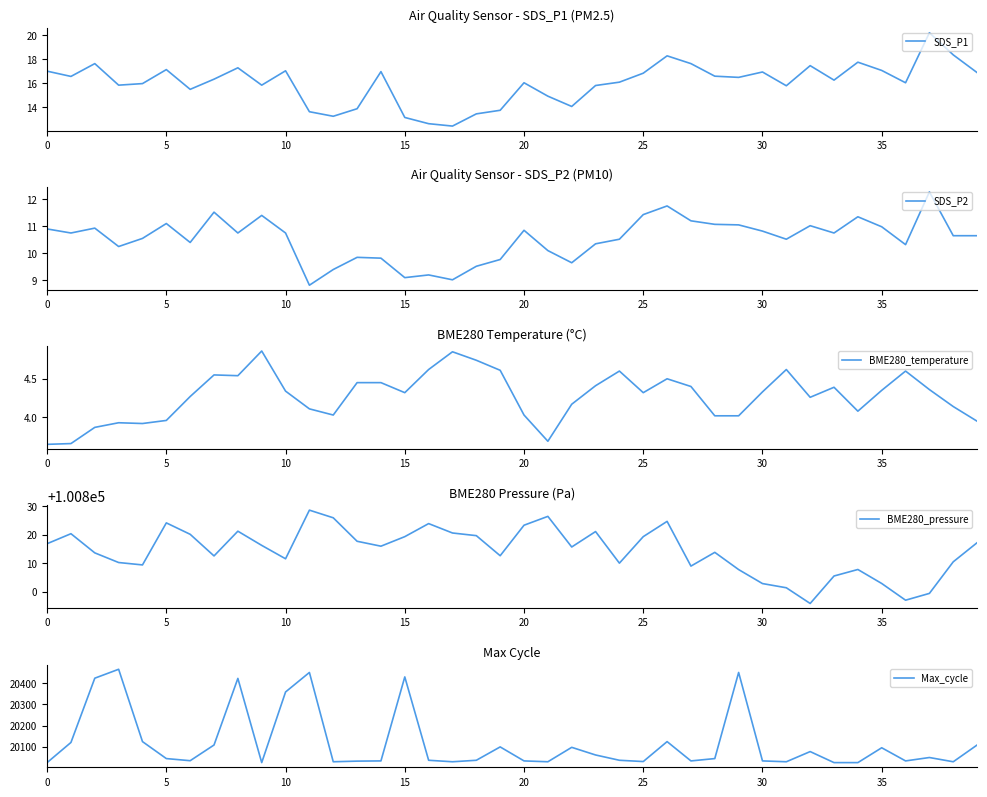

True or false: SDS_P1 has more than 1 interior local peaks.

True